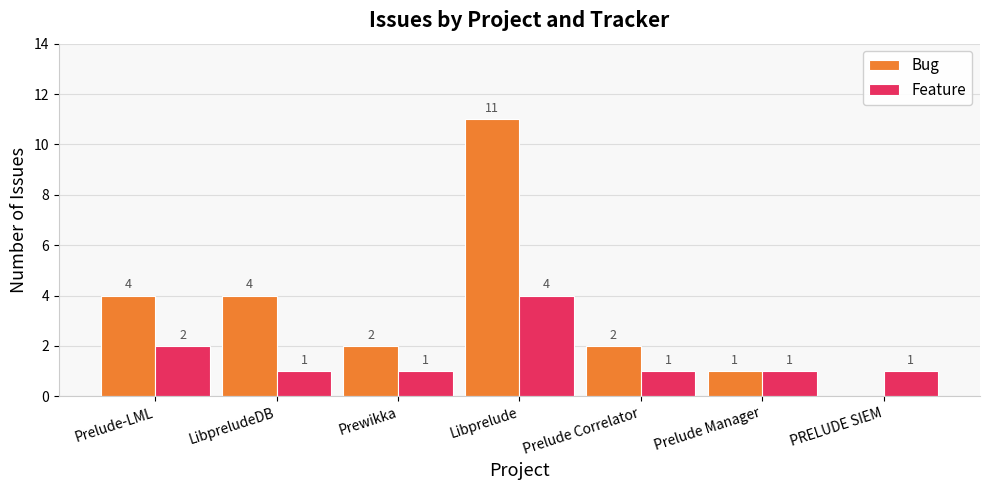

Is the value of Feature at Prelude Manager greater than the value of Bug at Prelude Correlator?

No